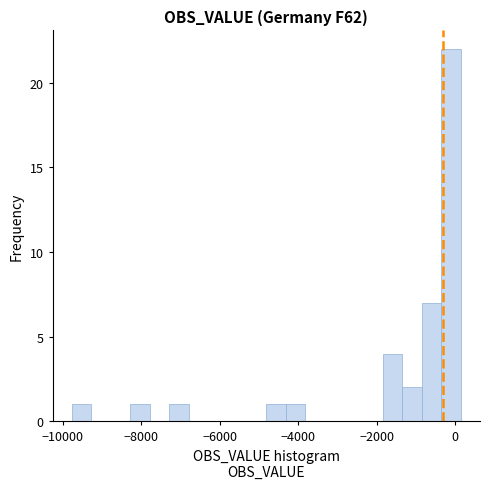

Around what value on the x-axis is the tallest bar? Give the approximate position of its centre, as read against the axis.

-200